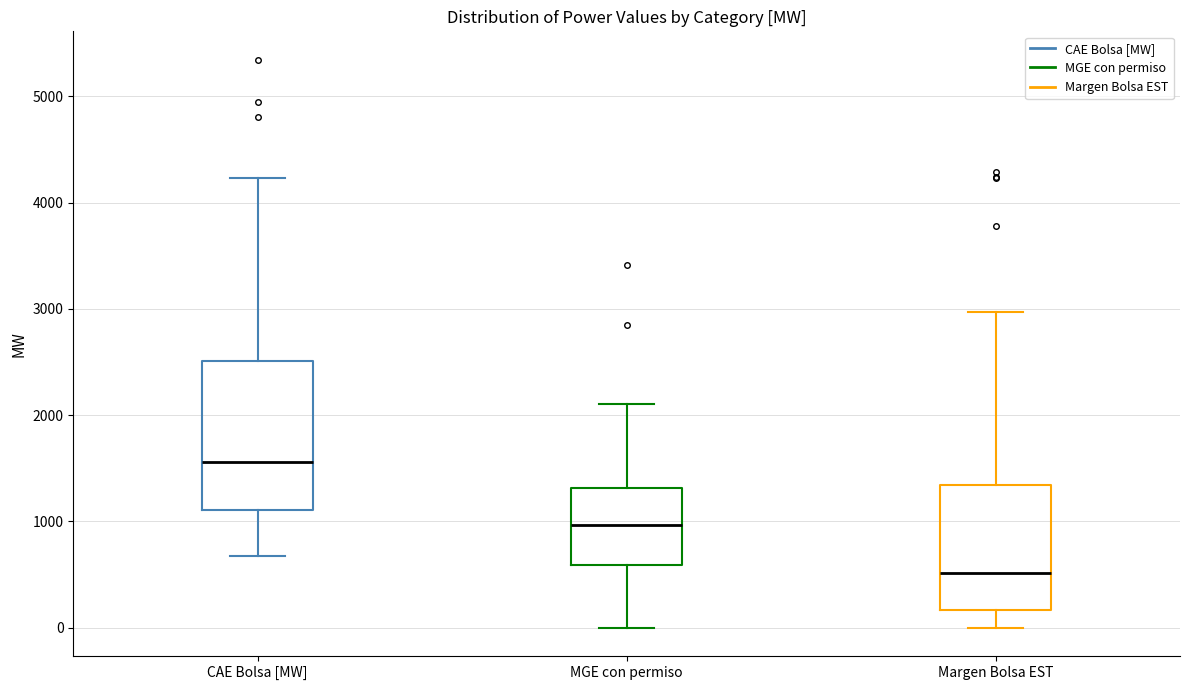

Where does the upper whisker of the box for Margen Bolsa EST end on the y-axis? The values are not printed on the chart, so give them approximately, as read against the axis.

3000